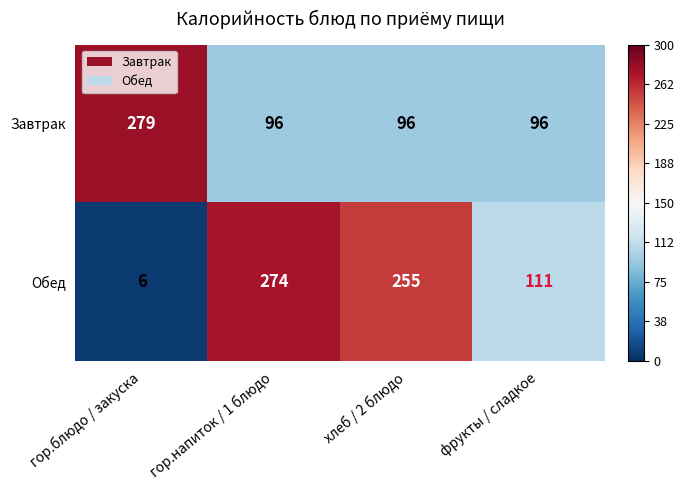

Which series has the largest total across all categories?

Обед